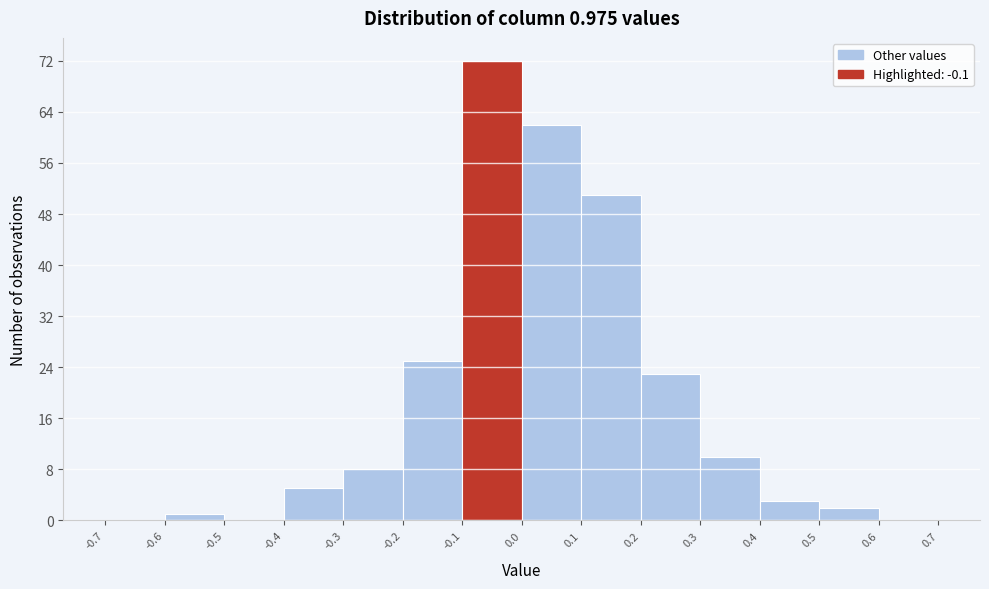

Over which range of the x-axis is the bar tallest?

-0.1 to 0.0